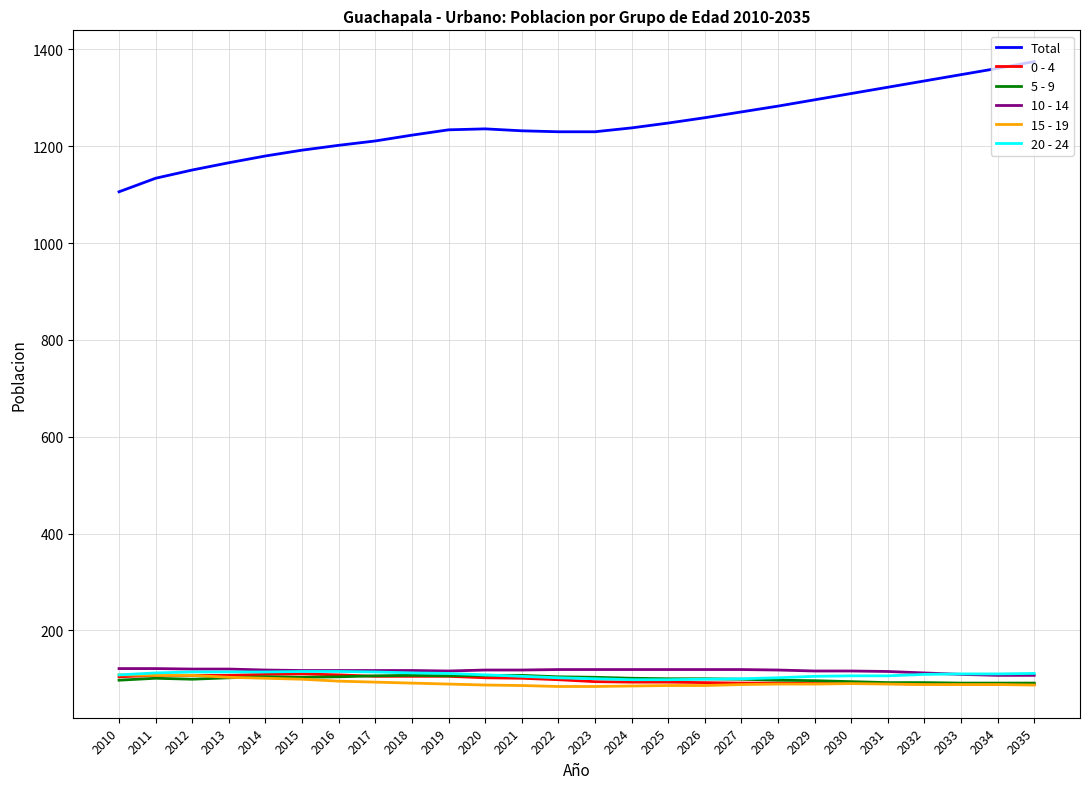

Which series changed the most between 2013 and 2032?

Total